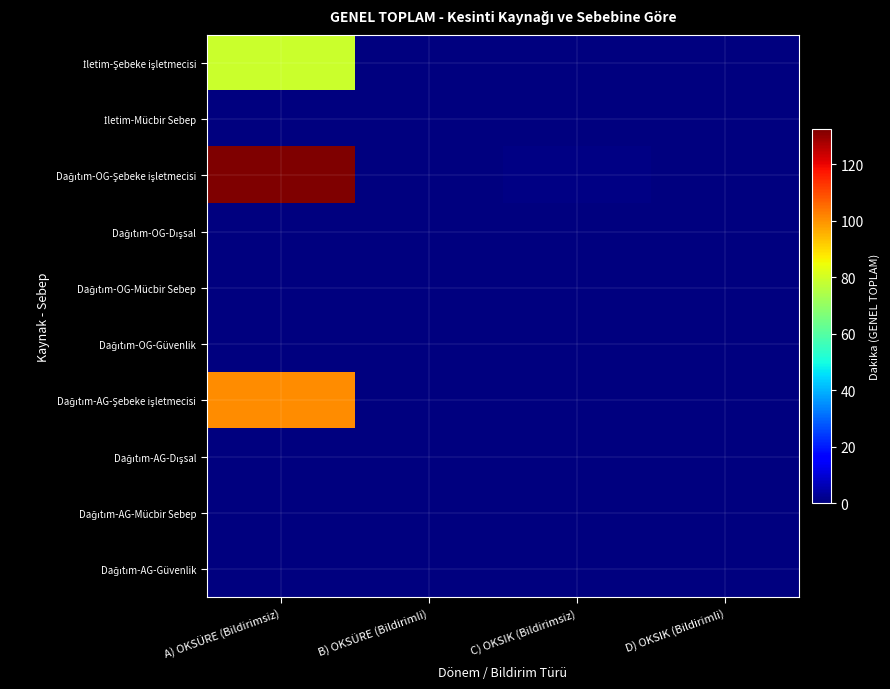

At how many categories does at least one series exceed 40?

1